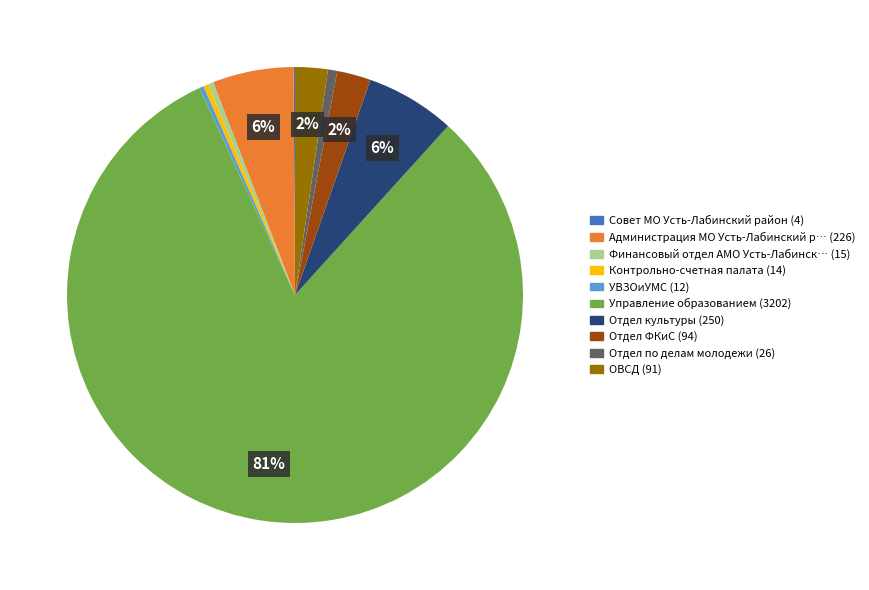

To the nearest percent, what is the average slice percentage?

10%